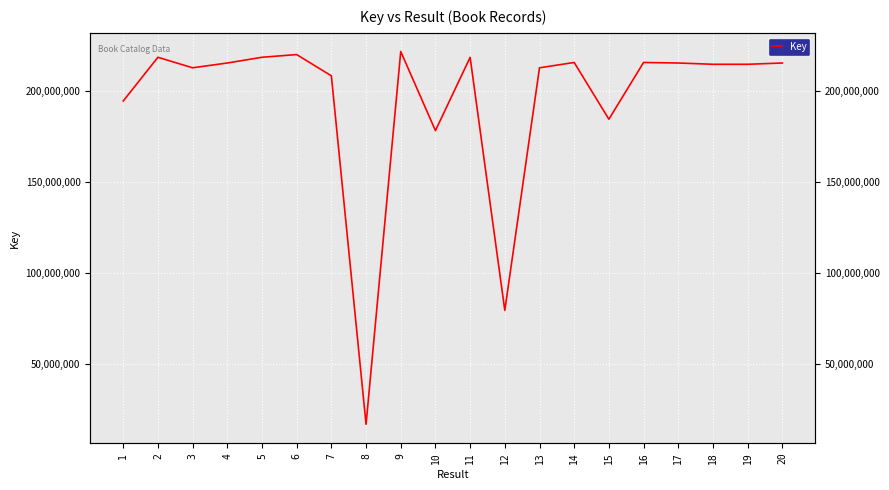

Is it true that the value at 18 is 214484057?

True